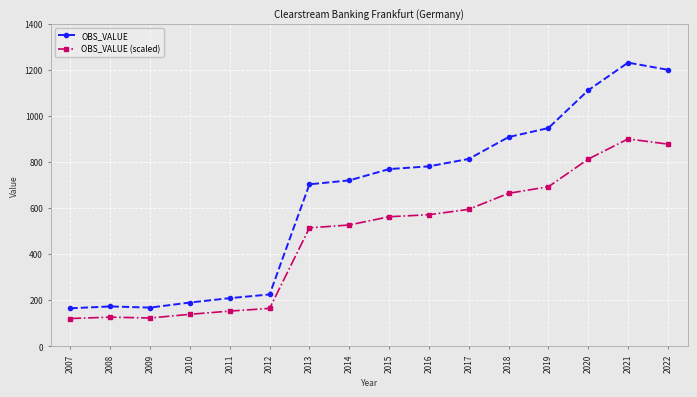

True or false: OBS_VALUE has more than 0 interior local peaks.

True